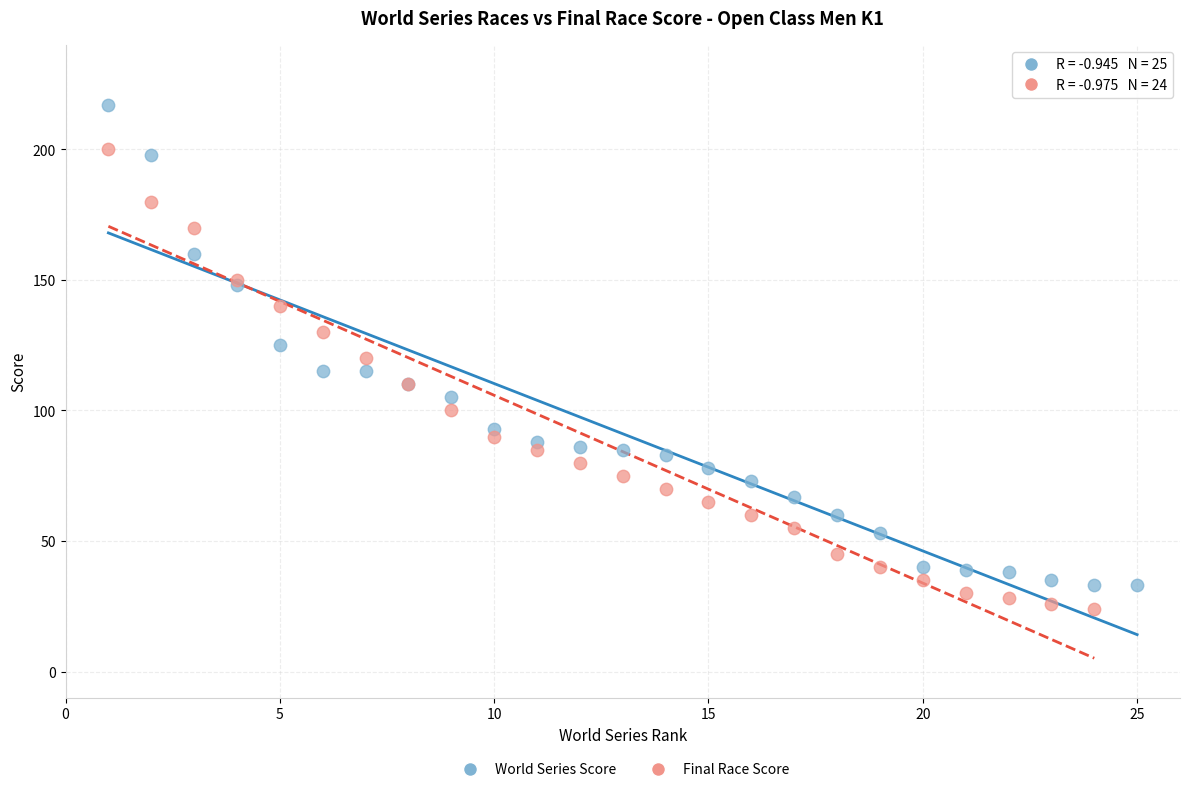

Which series reaches the maximum Y coordinate?

World Series Score